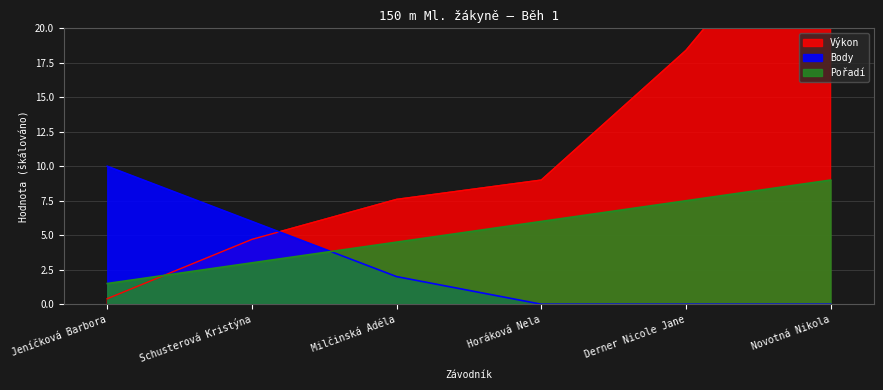

What is the value of the Pořadí point at the 5th from the left?

7.5